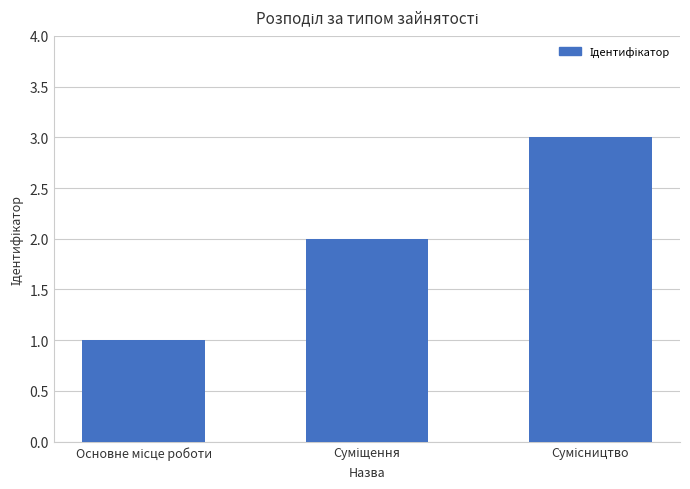

What is the greatest value displayed?

3